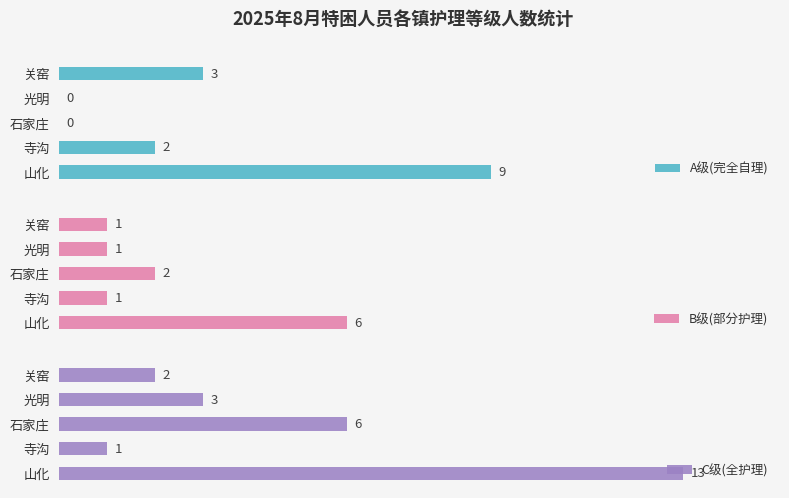

What are all the series names shown in the legend?

A级(完全自理), B级(部分护理), C级(全护理)